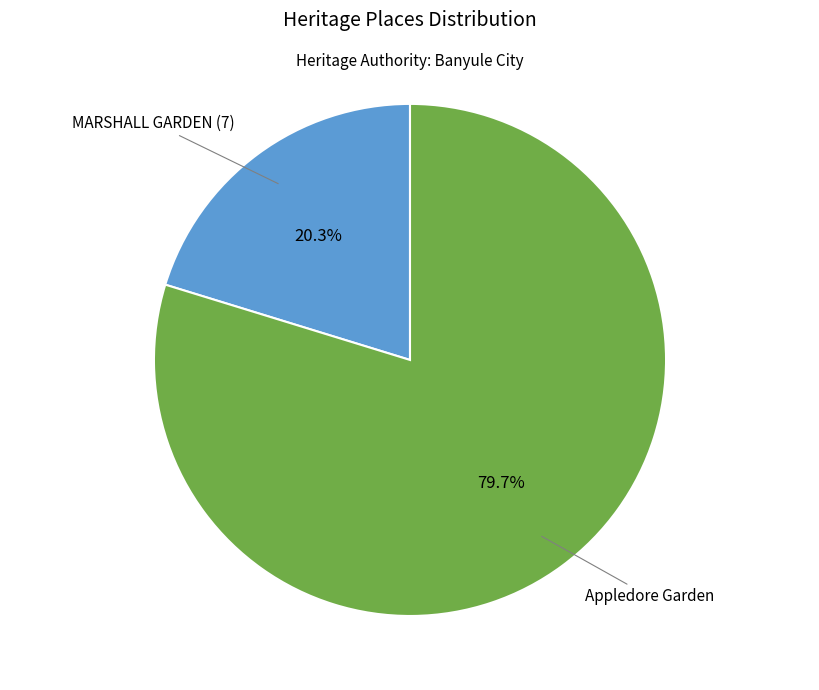

Is there a majority slice in this chart?

Yes